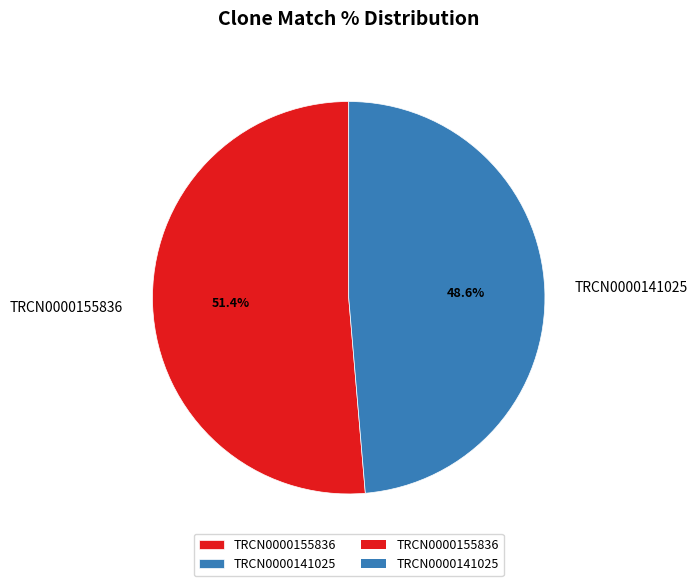

To the nearest percent, what is the difference between the largest and smallest slice percentages?

3%